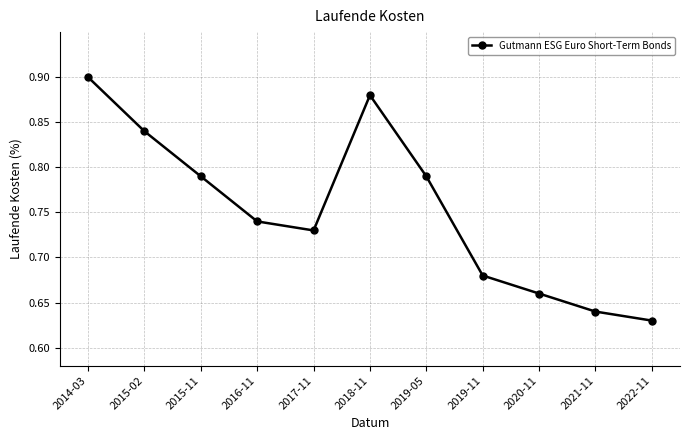

What is the sum of the values at 2019-11 and 2022-11?

1.3